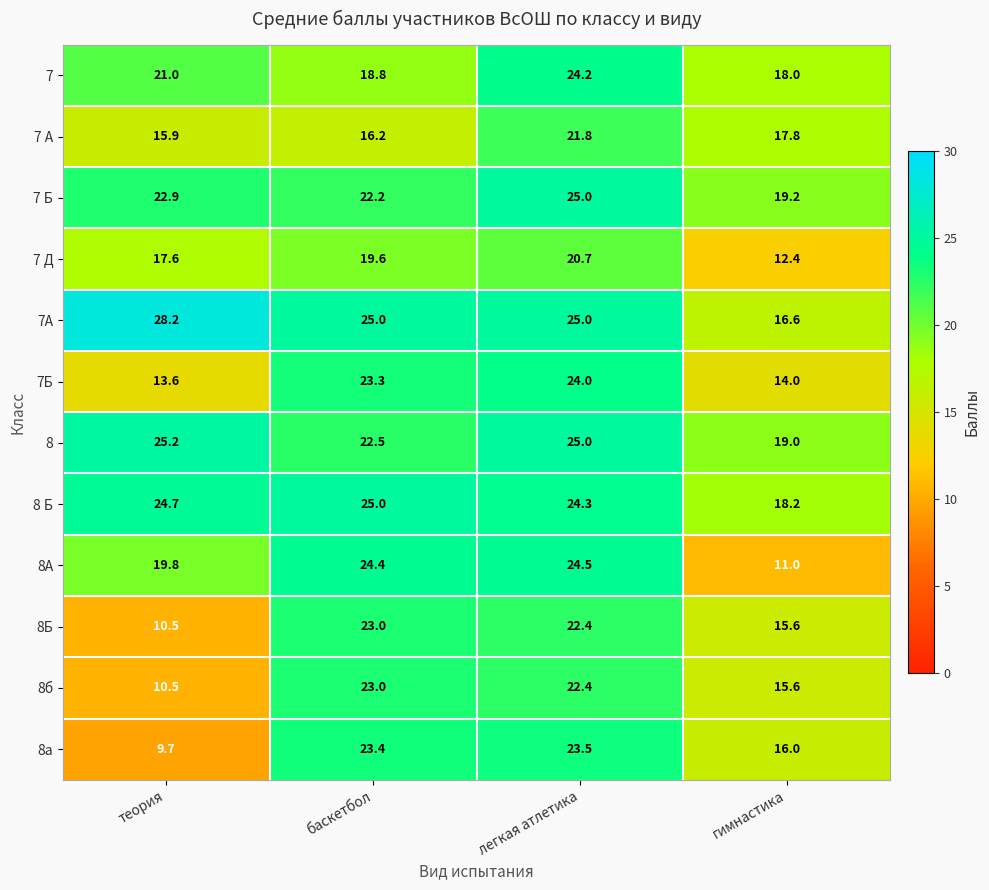

What is the spread (max minus min) of values at баскетбол?

8.8